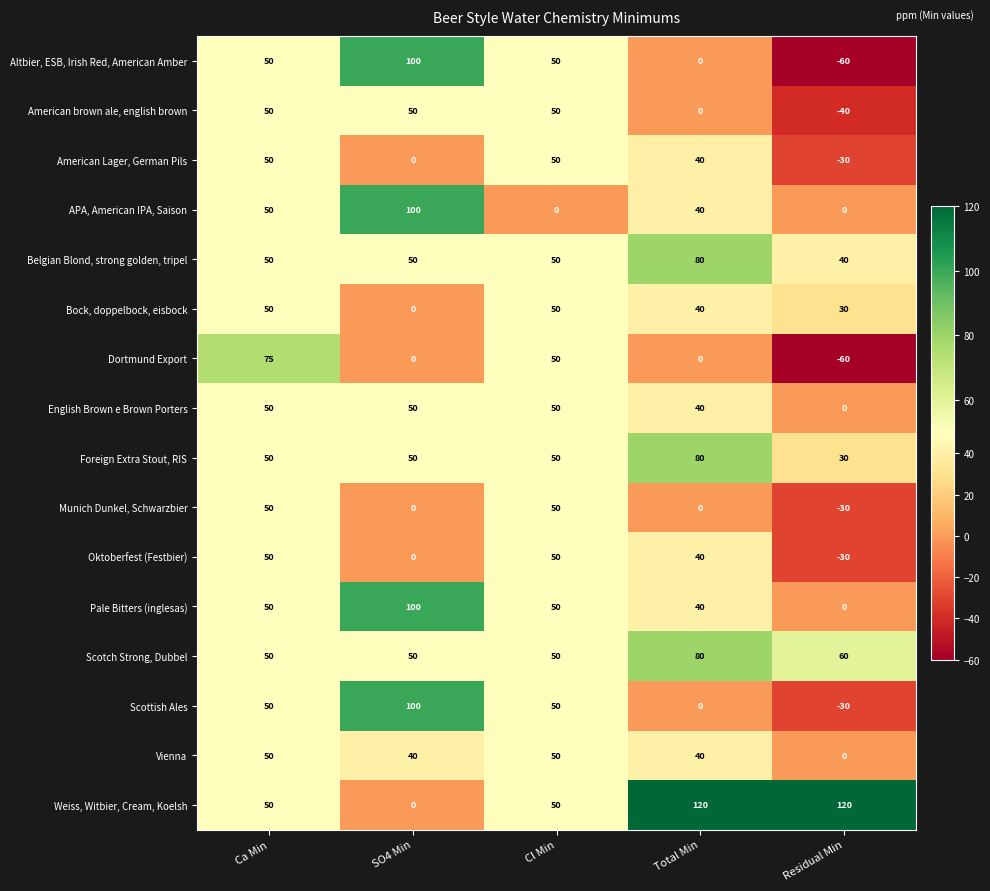

At how many categories does at least one series exceed 58?

4